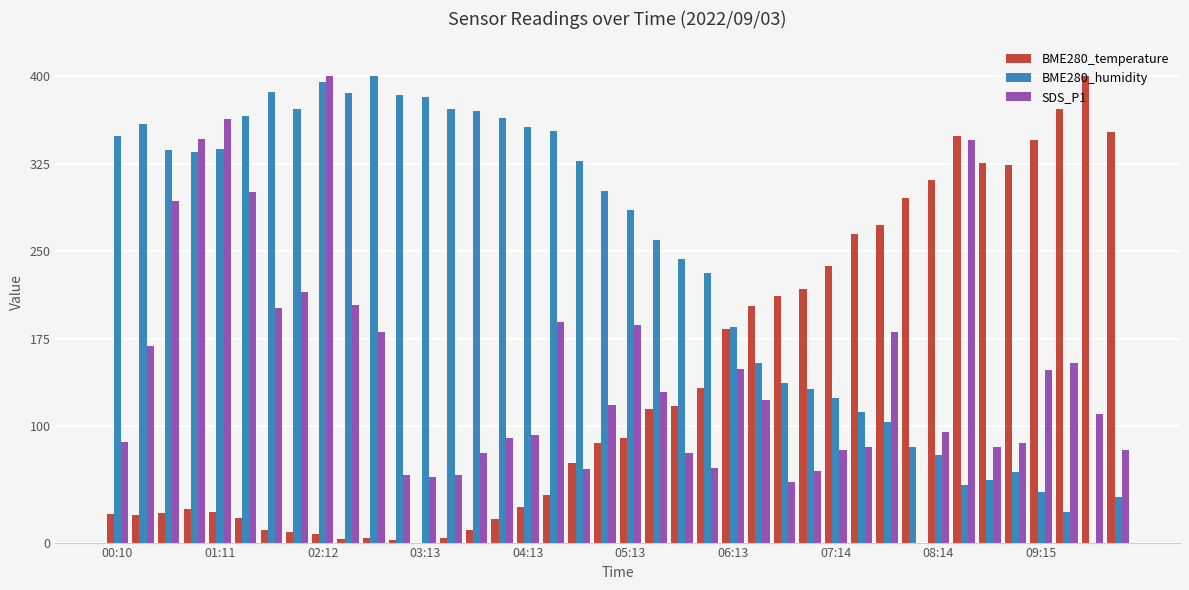

Which series has the largest total across all categories?

BME280_humidity